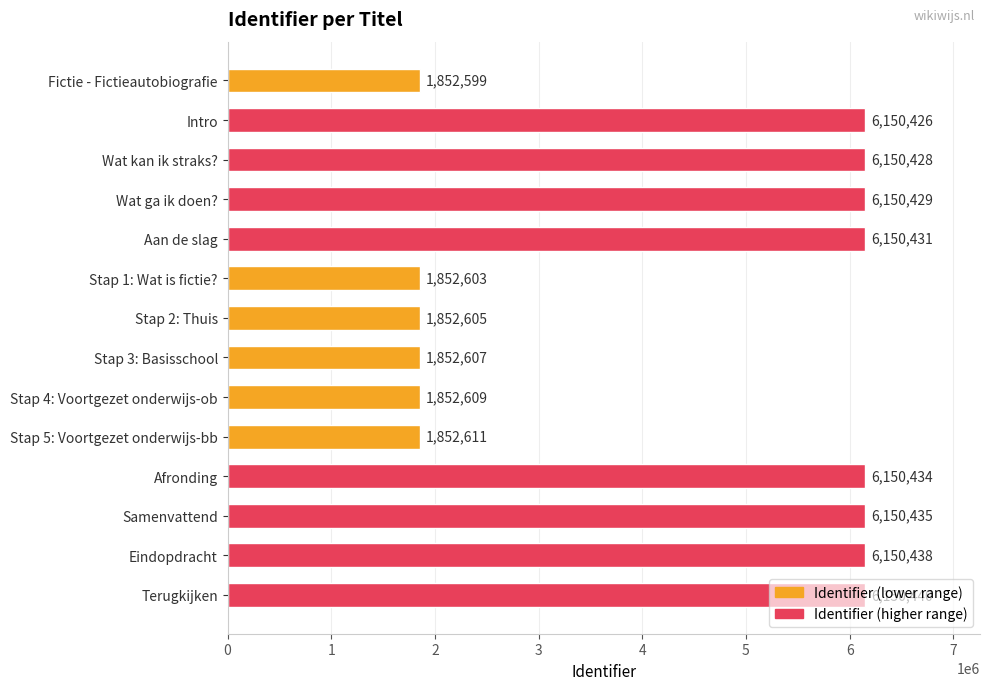

What is the maximum value shown in the chart?

6150440